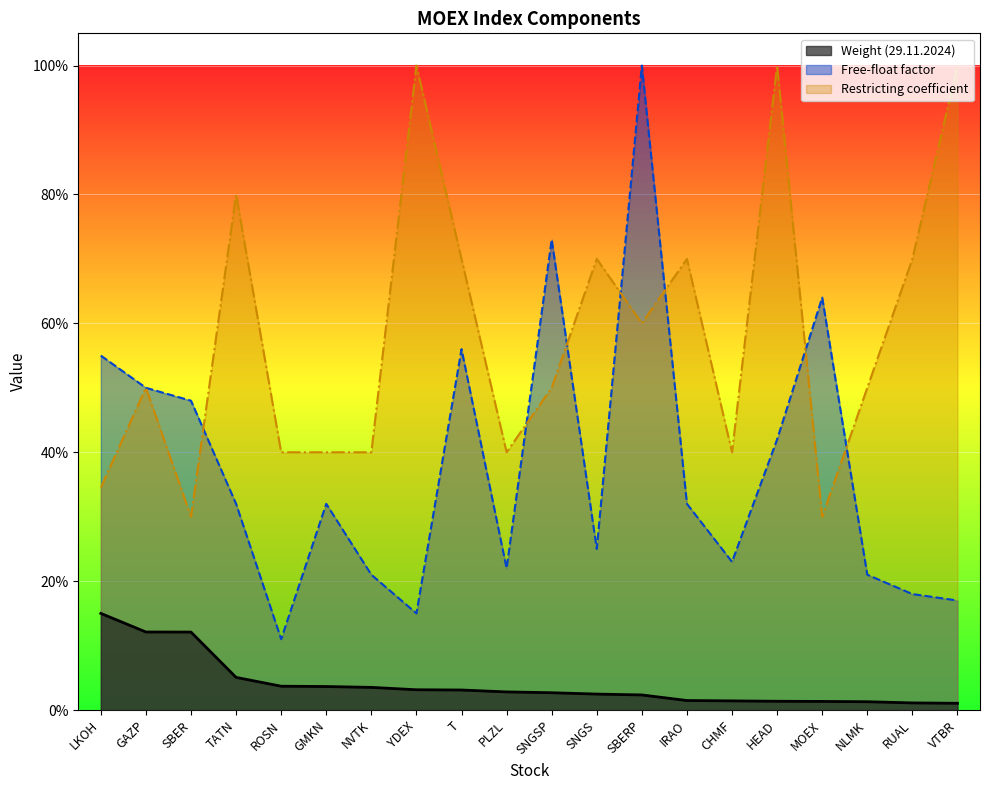

How many times do Restricting and Free-float cross each other?

7